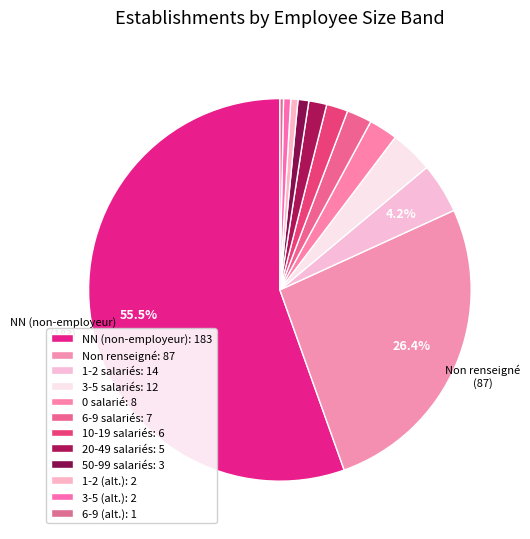

How many segments does this pie chart have?

12